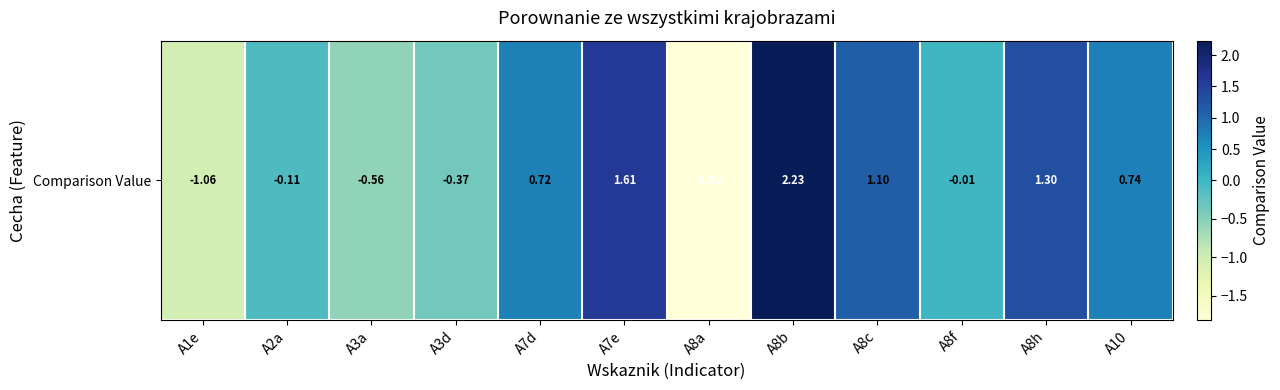

What is the sum of all values?

3.8